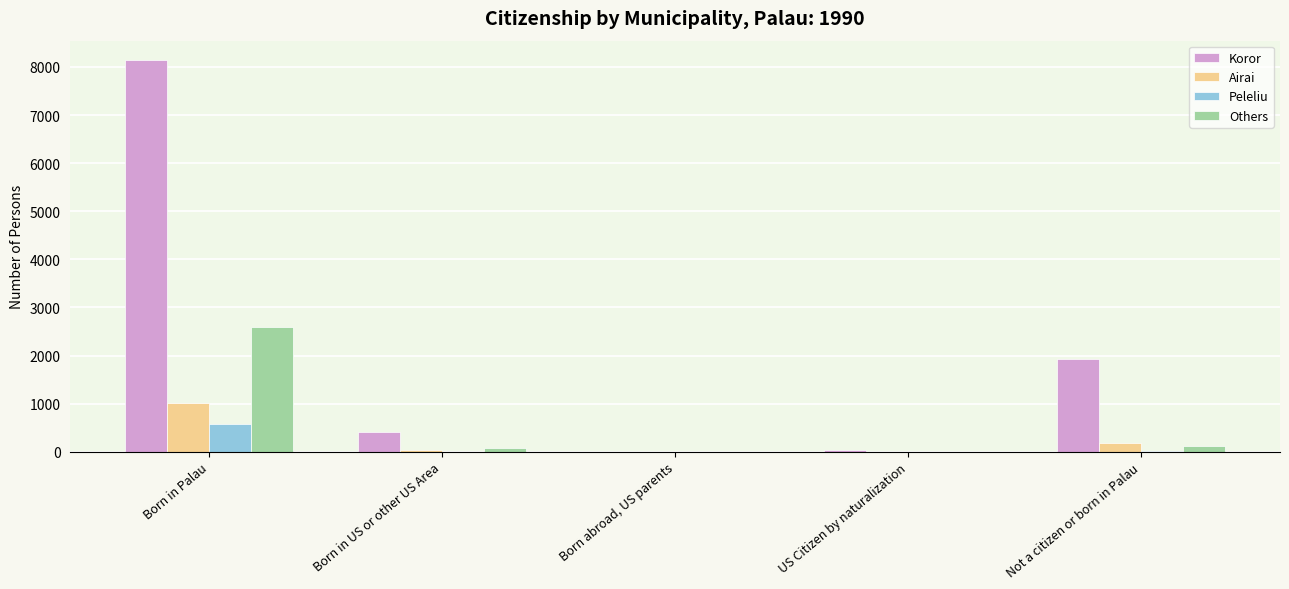

How many groups of bars are there?

5